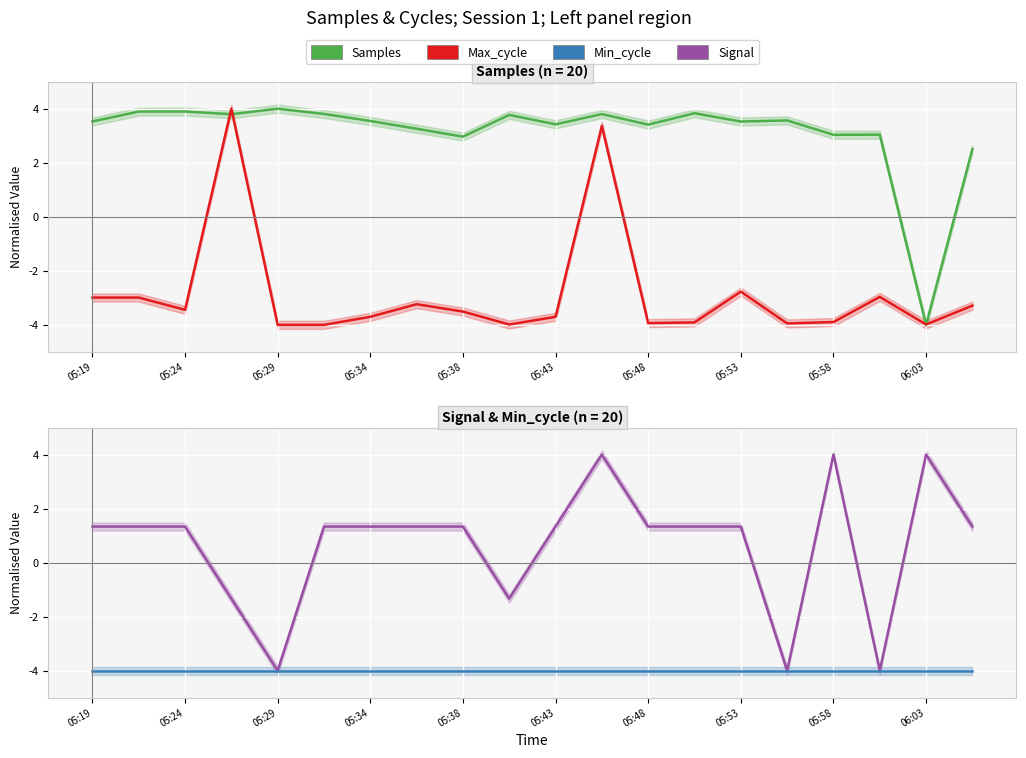

What are all the series names shown in the legend?

Samples, Max_cycle, Signal, Min_cycle